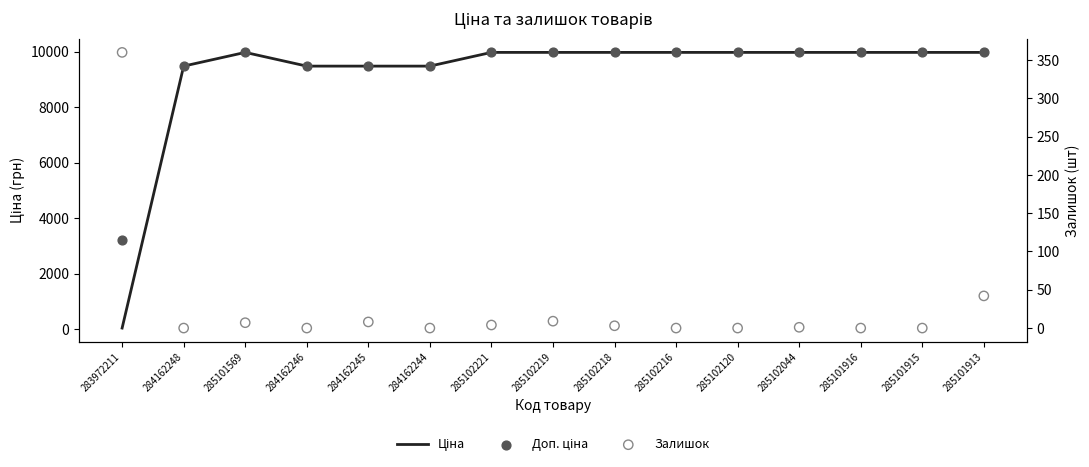

Which series reaches the maximum Y coordinate?

Ціна